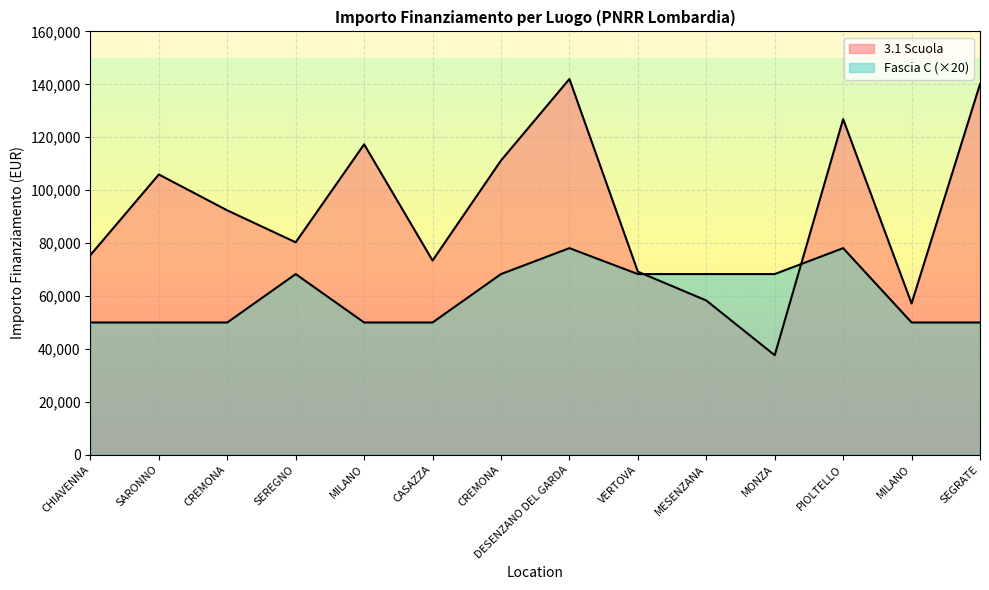

How many lines are shown in the chart?

2